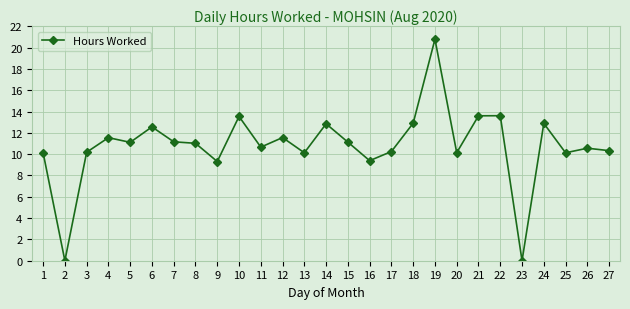

How many distinct data groups are displayed?

1